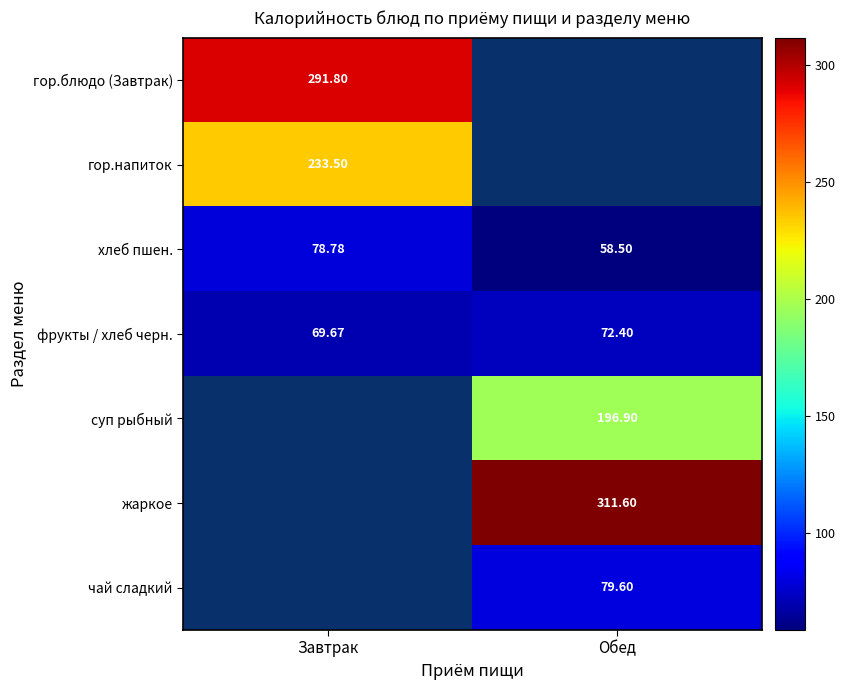

List the labels in order of фрукты / хлеб черн. value, smallest first.

Завтрак, Обед